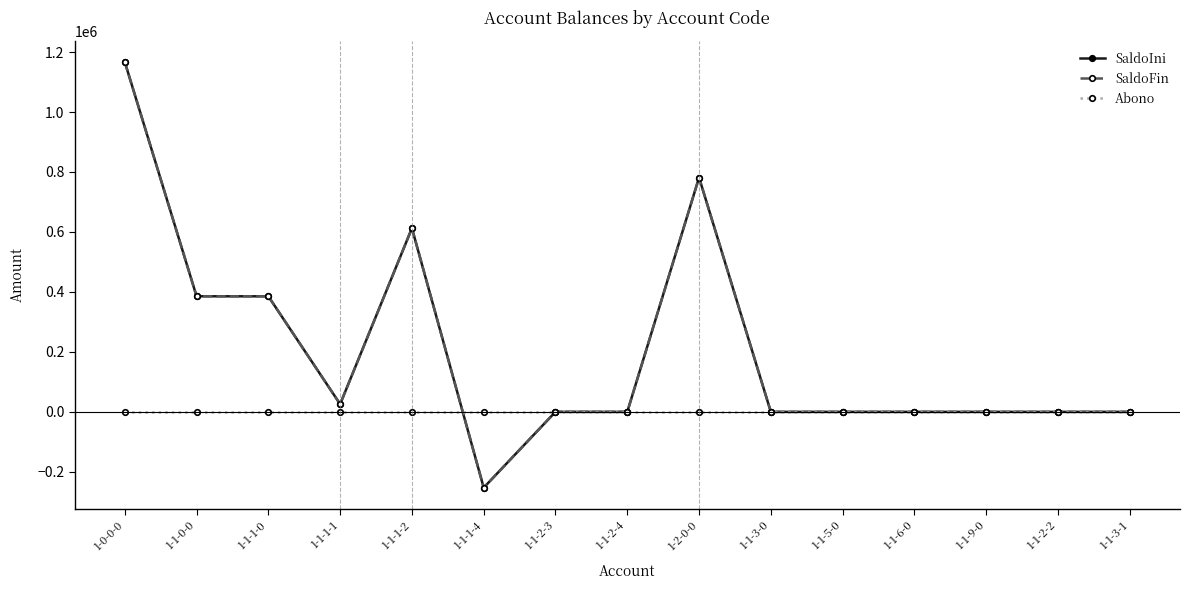

Which series has the largest total across all categories?

SaldoIni